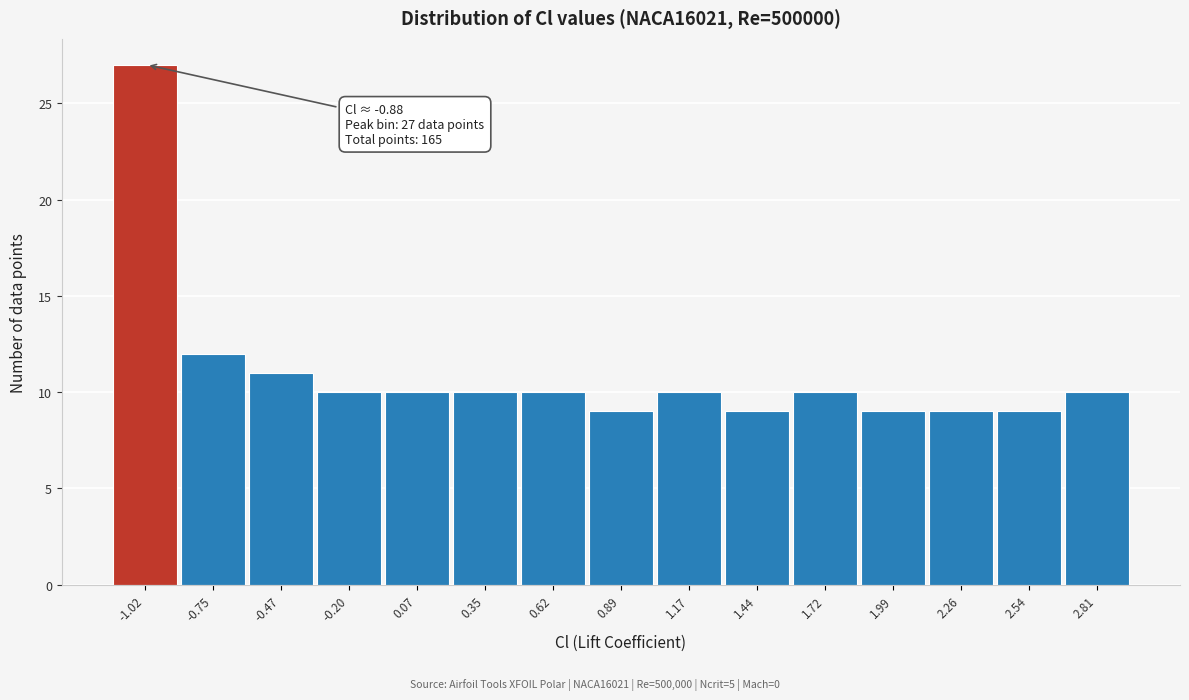

Reading right to left, list all the values displayed in this chart.

10	9	9	9	10	9	10	9	10	10	10	10	11	12	27